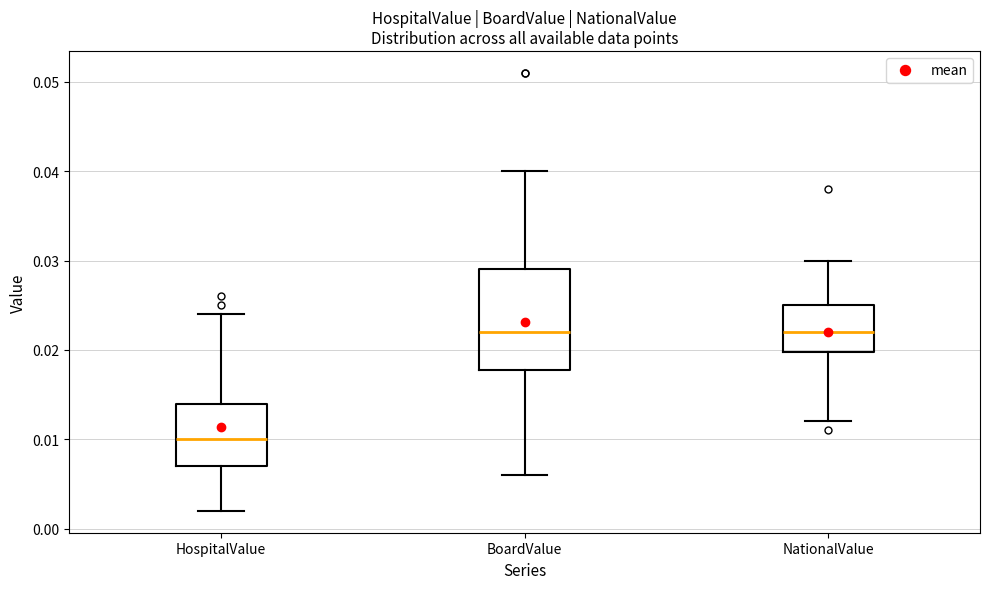

Which box has the lowest median line?

HospitalValue